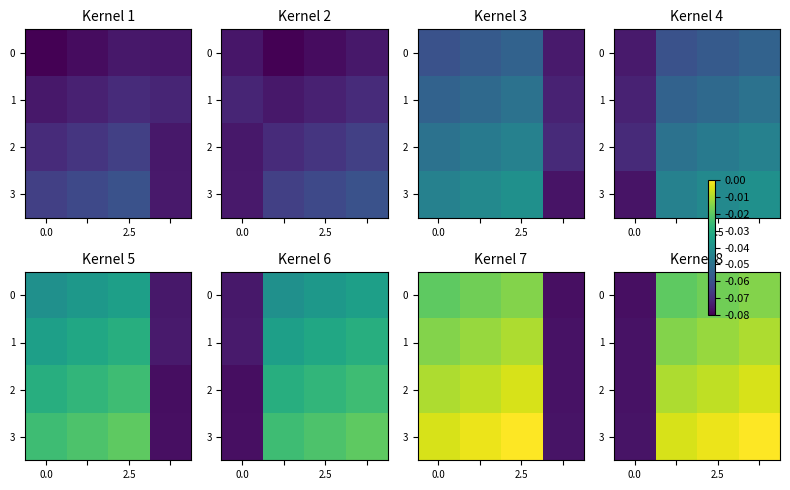

What is the sum of all 0 values?

-0.1